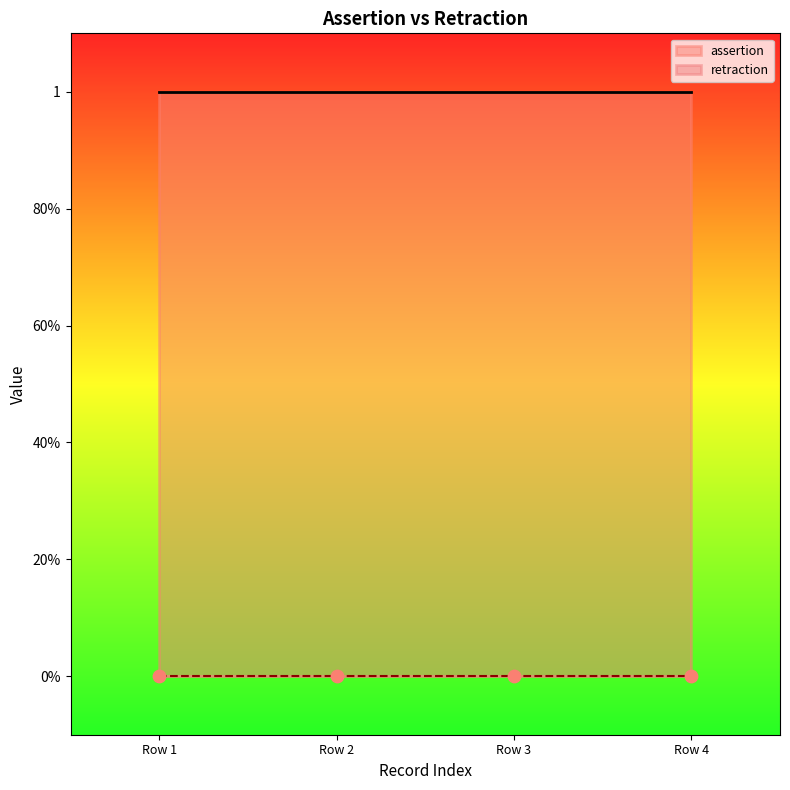

At how many categories does at least one series exceed 0?

4